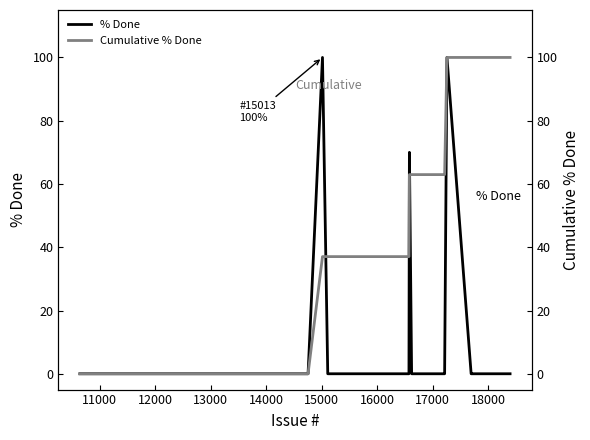

List the series in order of their overall mean, highest first.

Cumulative % Done, % Done